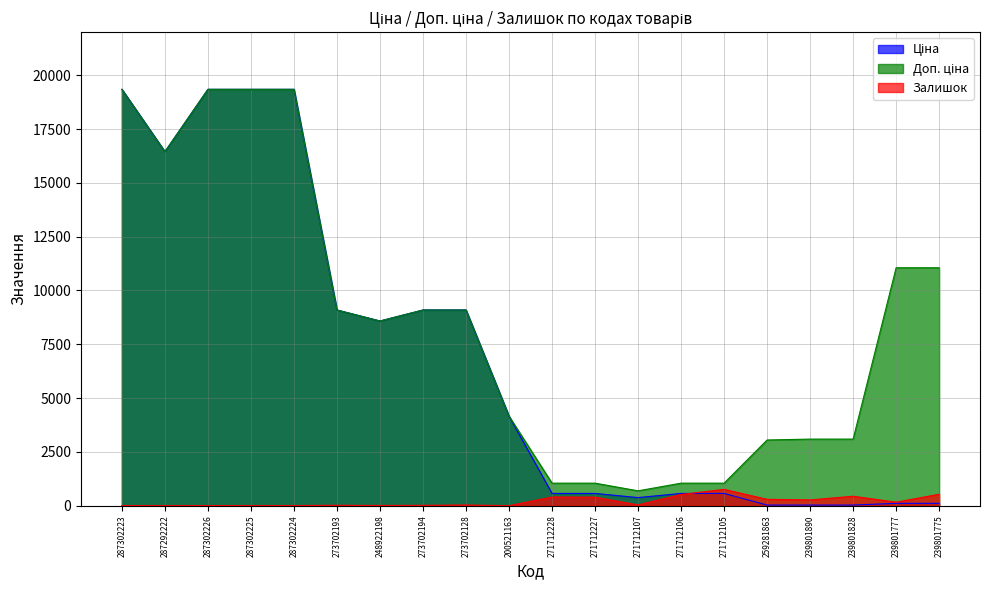

At which label does Залишок first exceed 38?

271712228